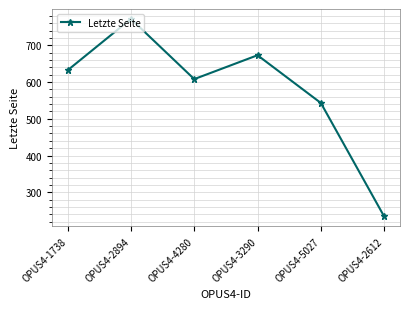

What is the approximate value at OPUS4-1738, to the nearest 100?

600